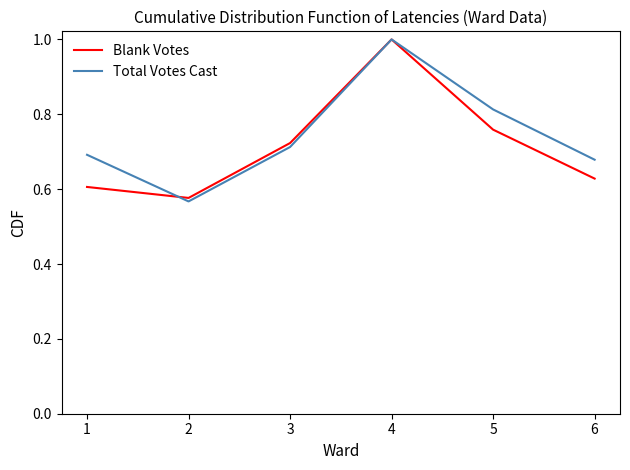

True or false: Blank Votes has a value of 0.6 at 4.

False